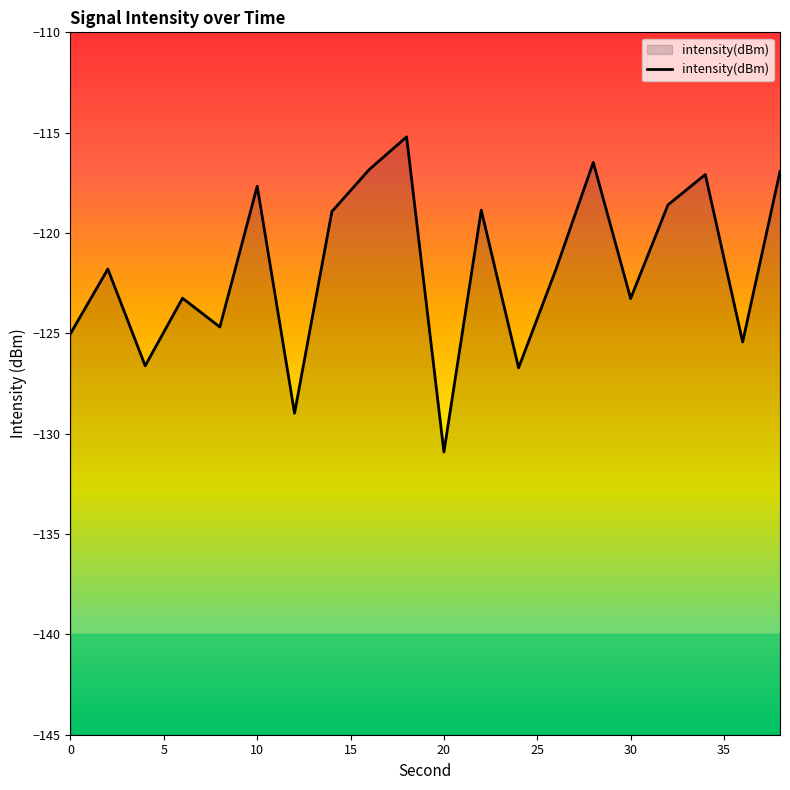

At which label does the data first exceed -121?

10